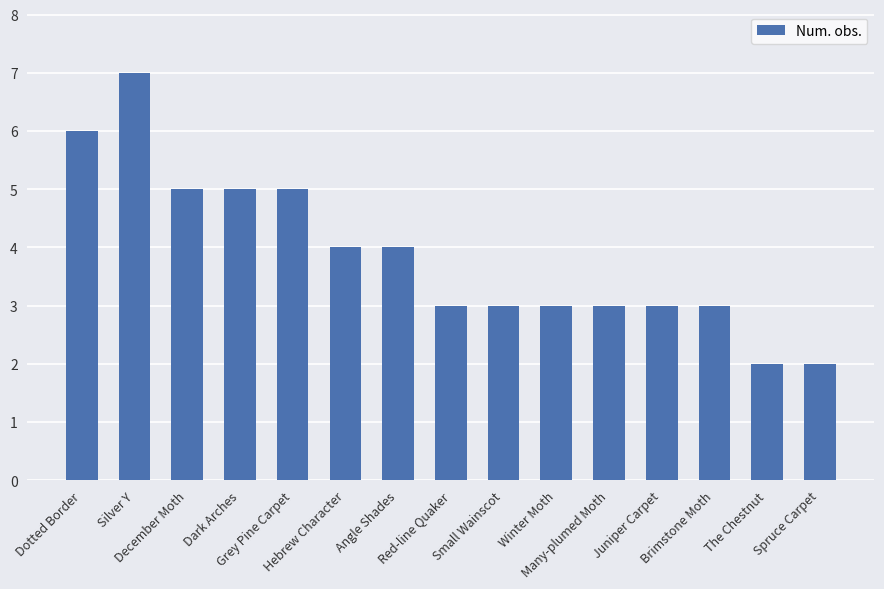

What is the average value?

4